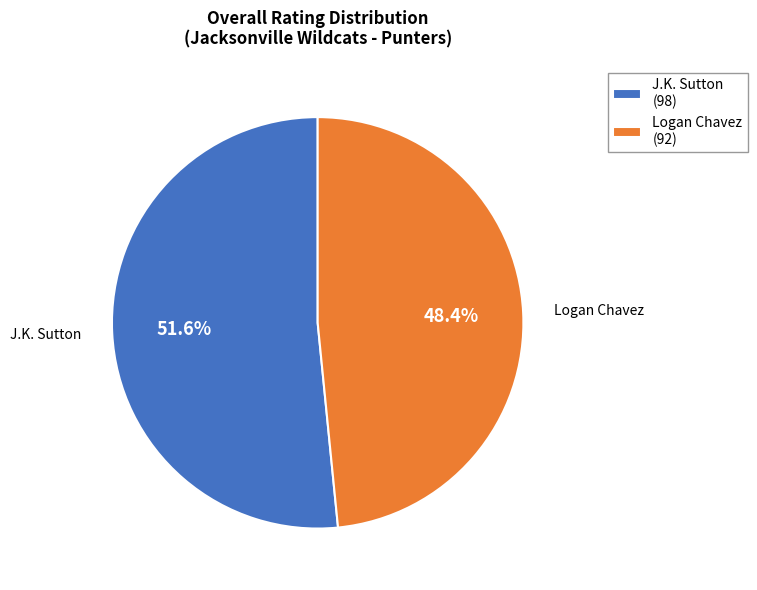

Approximately how many times larger is the value at Logan Chavez compared to J.K. Sutton?

0.9